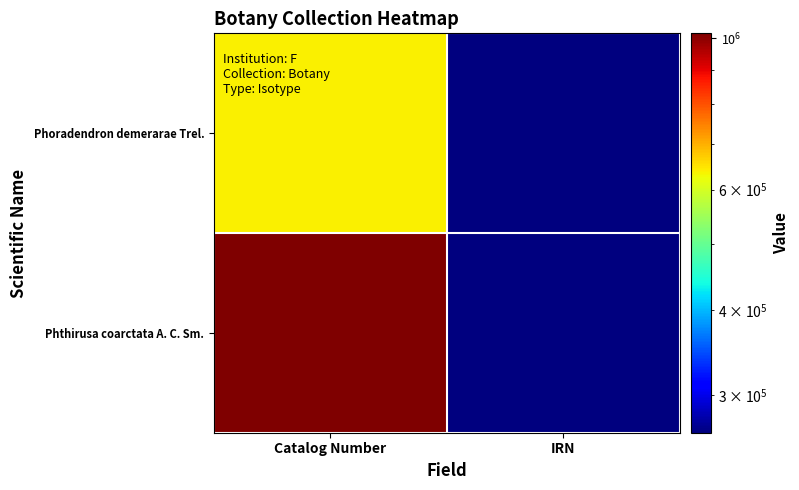

Which series changed the most between Catalog Number and IRN?

Phthirusa coarctata A. C. Sm.